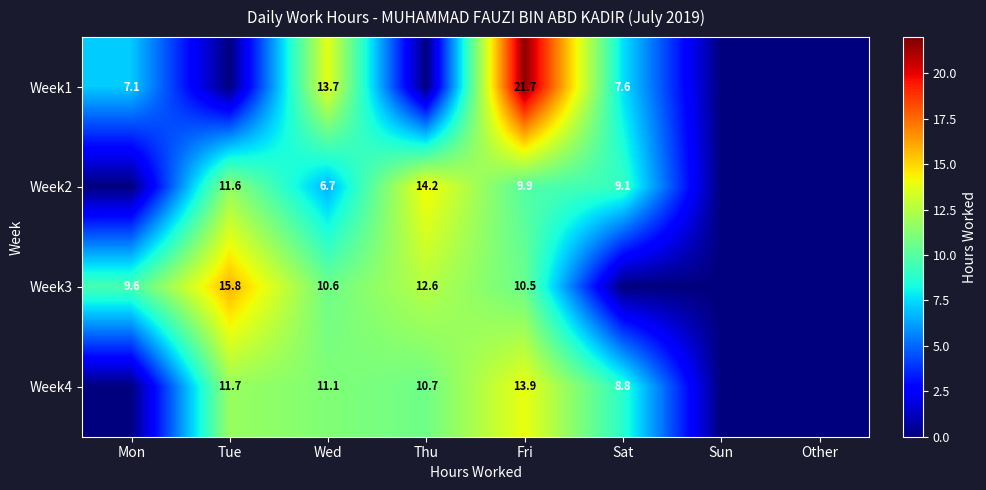

What is the difference between the Week4 values at Sat and Wed?

2.3